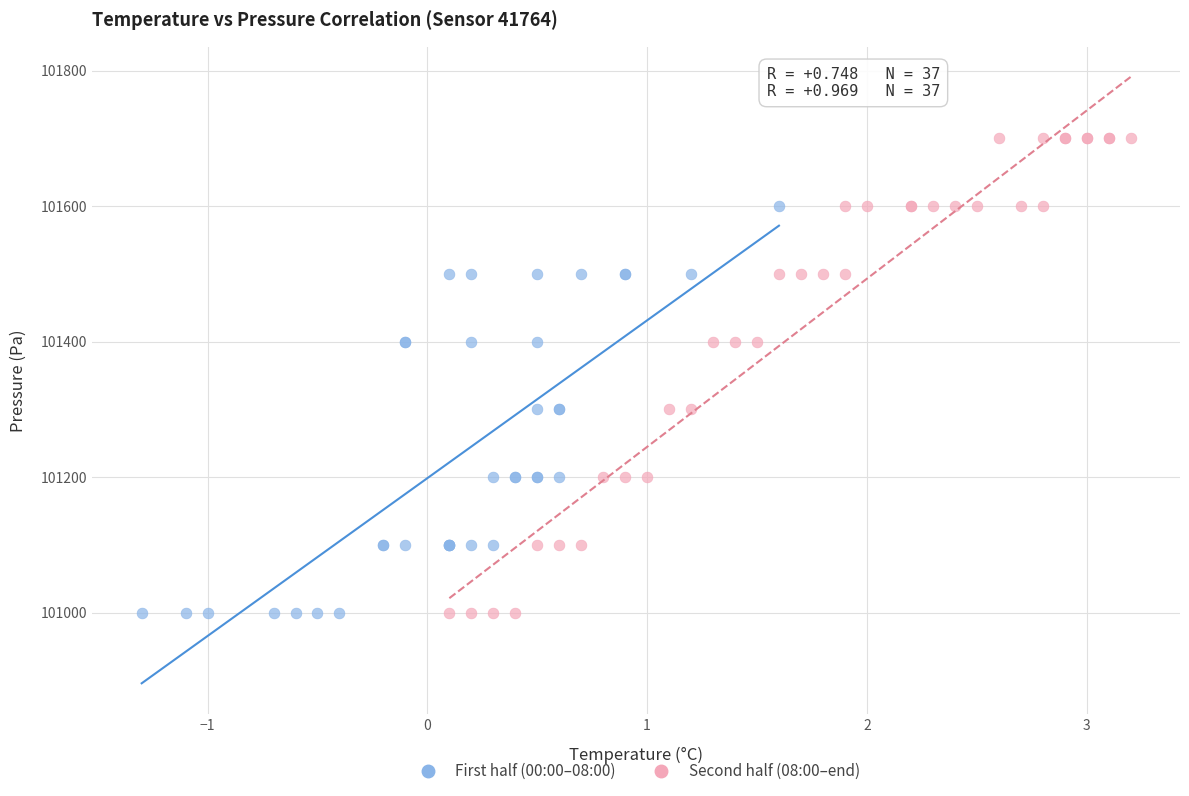

Which series has the largest Y range (max minus min)?

Second half (08:00–end)